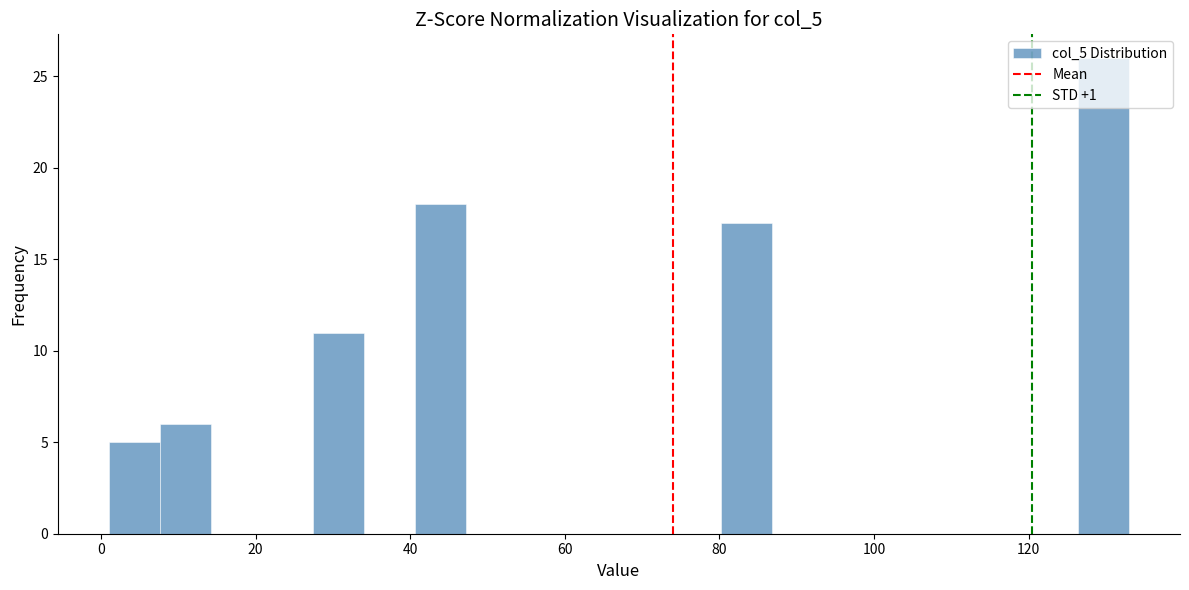

Around what value on the x-axis is the tallest bar? Give the approximate position of its centre, as read against the axis.

130